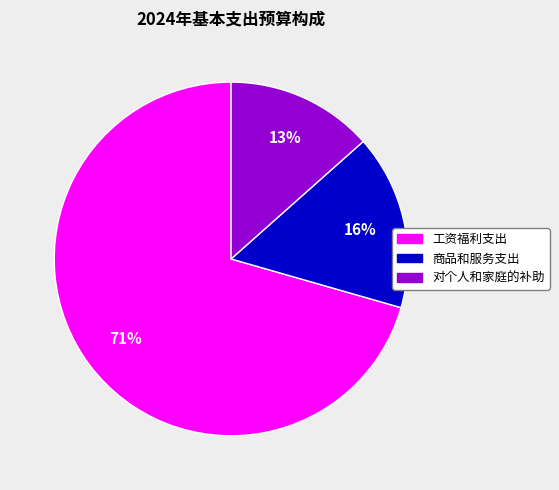

What is the smallest slice in the pie chart?

对个人和家庭的补助